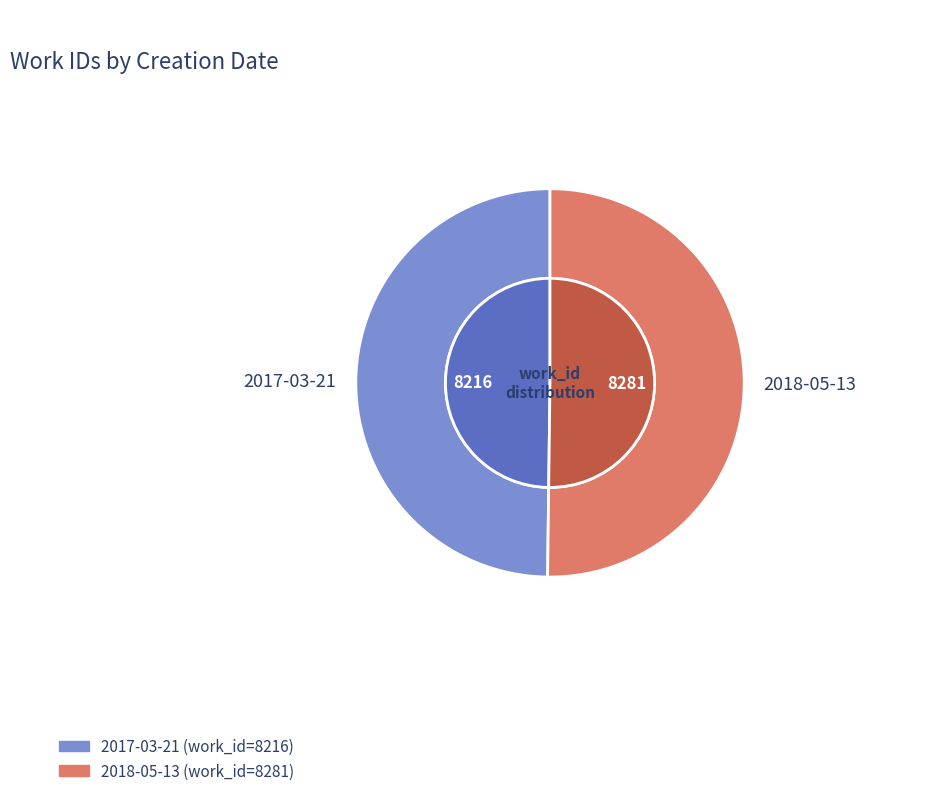

Between 2018-05-13 and 2017-03-21, which is larger?

2018-05-13